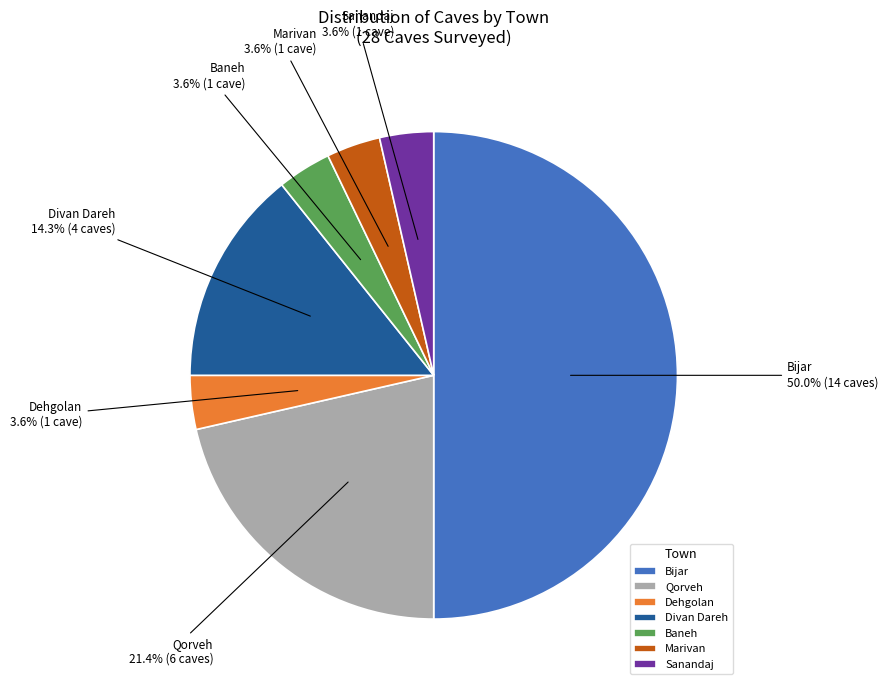

To the nearest percent, what portion does Baneh represent?

4%